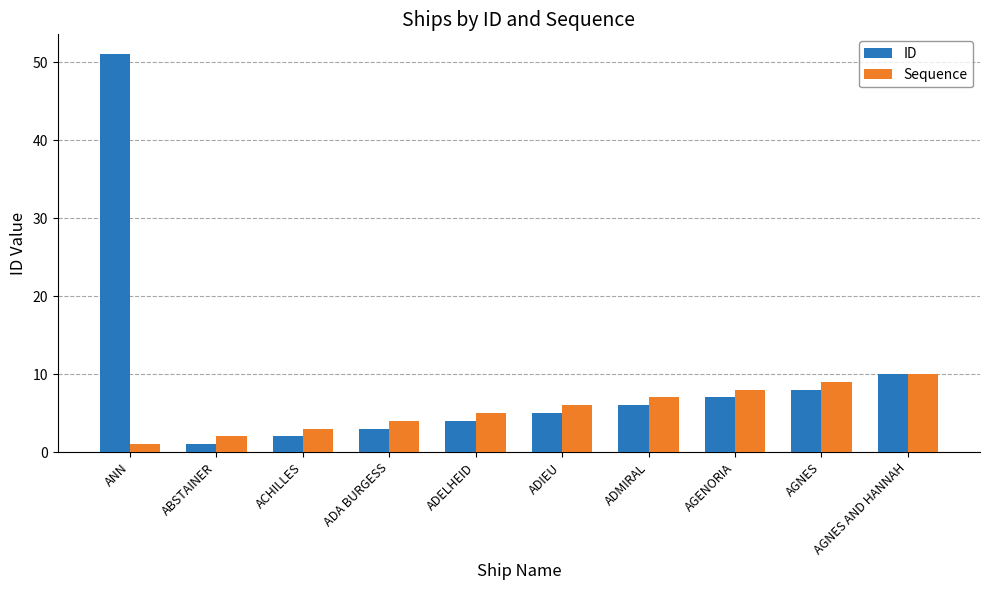

What is the value of the ID bar at the 5th from the left?

4